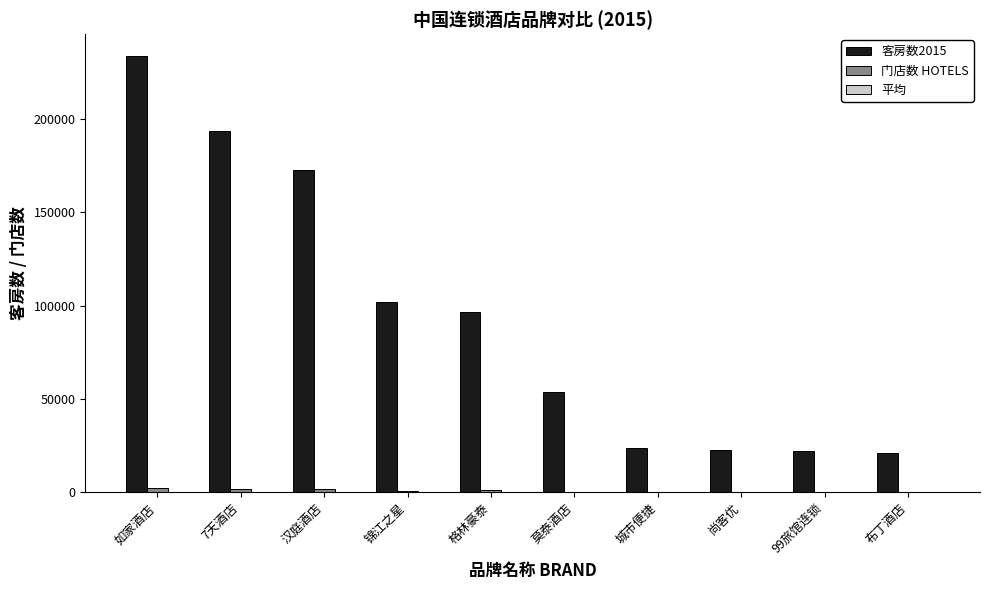

At which category is the sum across all series the highest?

如家酒店